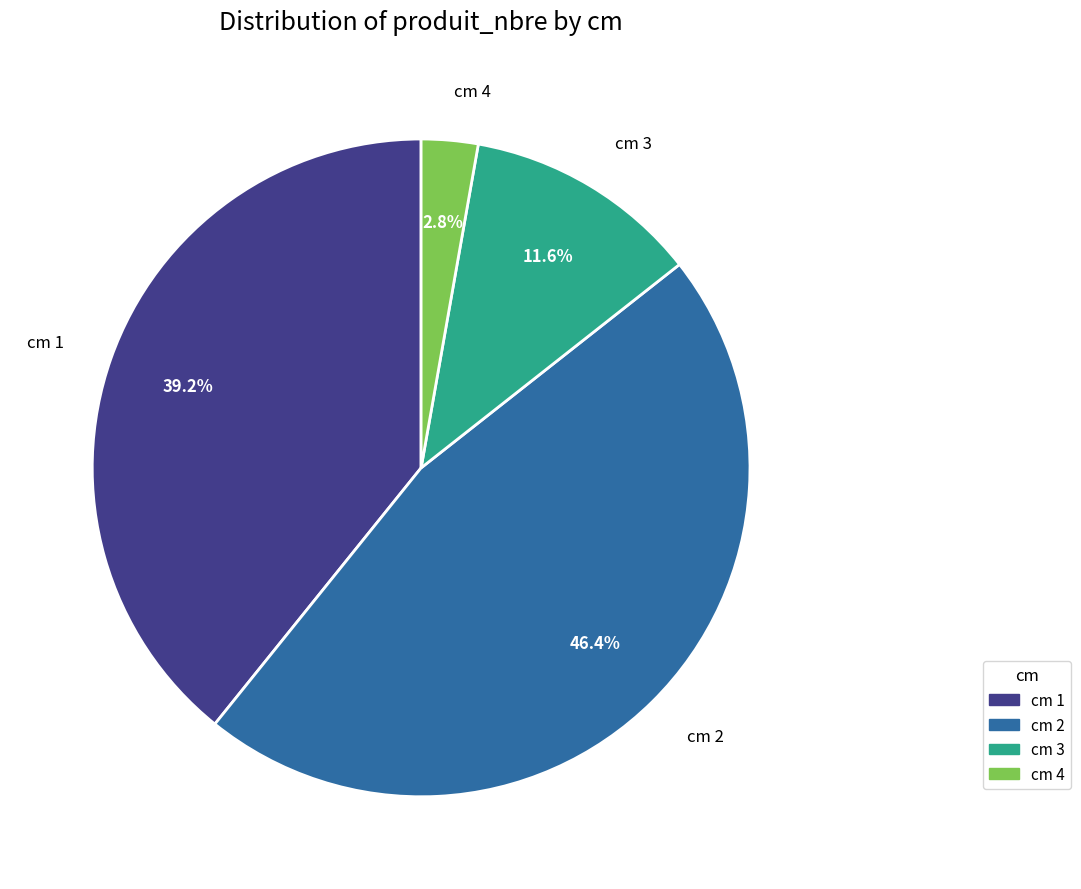

Is there a majority slice in this chart?

No